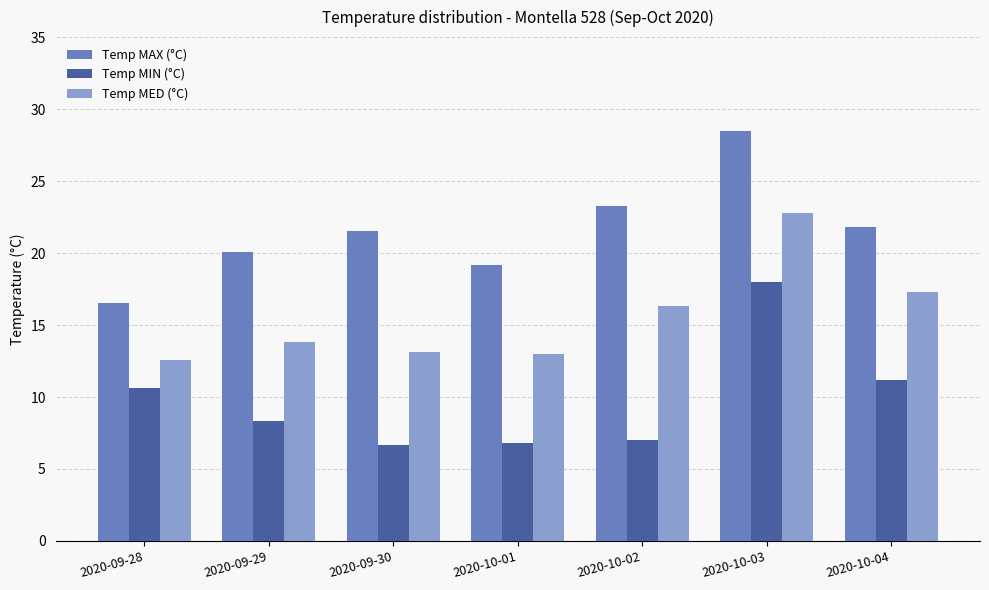

Is the value of Temp MED (°C) at 2020-10-01 greater than the value of Temp MIN (°C) at 2020-10-03?

No